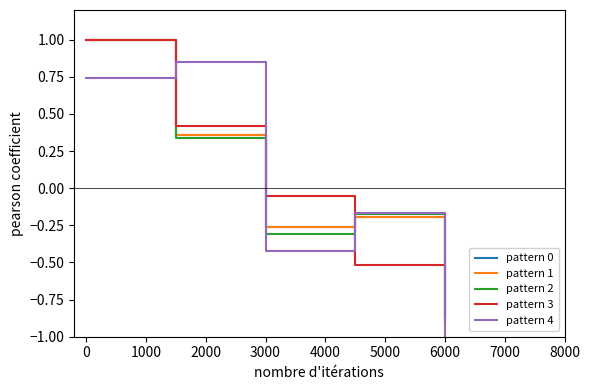

What is the minimum value shown in the chart?

-1.0